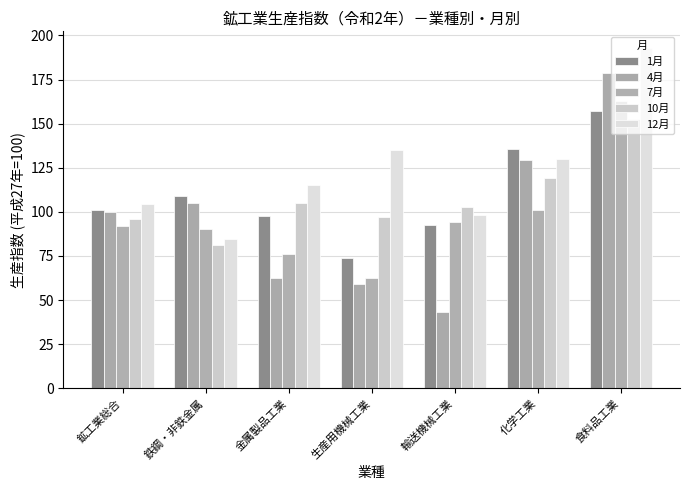

Which label corresponds to the largest value in the chart?

食料品工業